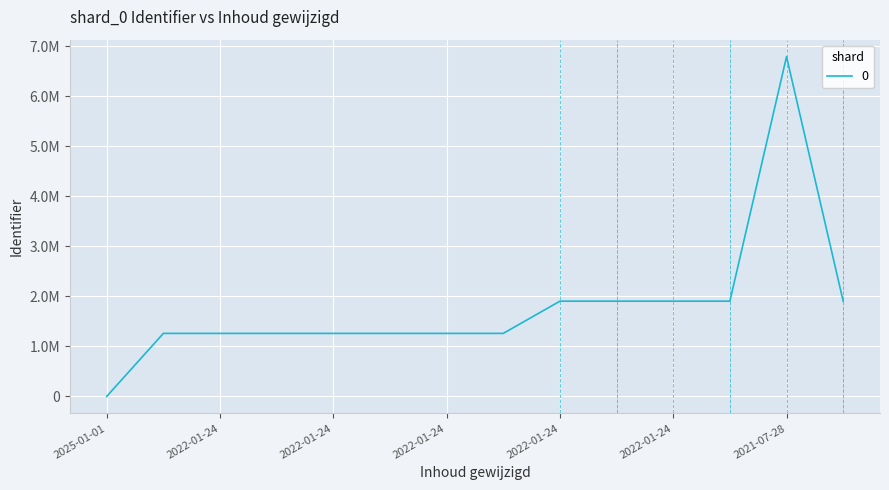

At which label is the value closest to 3393644?

2022-01-24